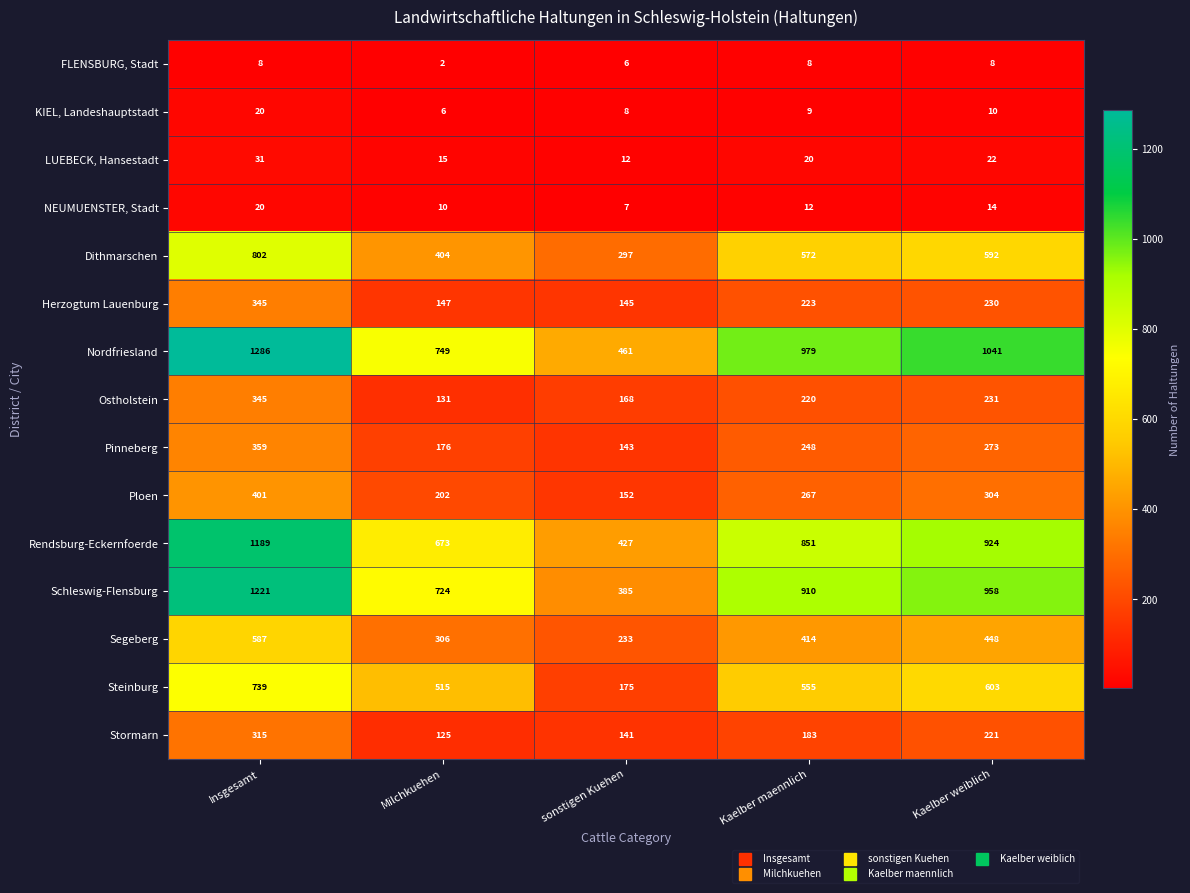

At Kaelber maennlich, list the series in order from smallest to largest.

FLENSBURG, Stadt, KIEL, Landeshauptstadt, NEUMUENSTER, Stadt, LUEBECK, Hansestadt, Stormarn, Ostholstein, Herzogtum Lauenburg, Pinneberg, Ploen, Segeberg, Steinburg, Dithmarschen, Rendsburg-Eckernfoerde, Schleswig-Flensburg, Nordfriesland